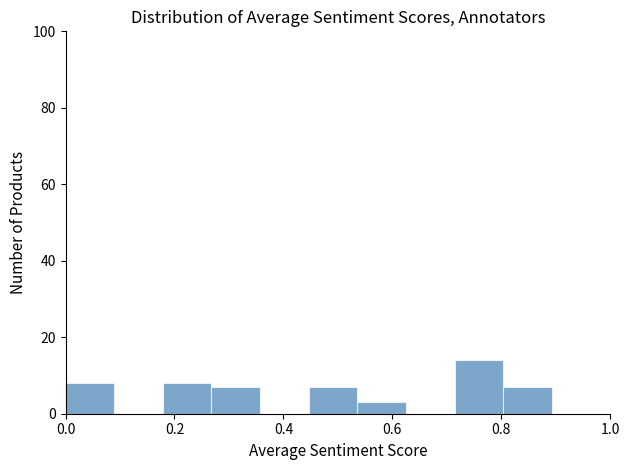

What is the height of the bar covering 0.72 to 0.80 on the x-axis? Neither the bar edges nor the heights are printed on the chart, so give them approximately, as read against the axes.

14